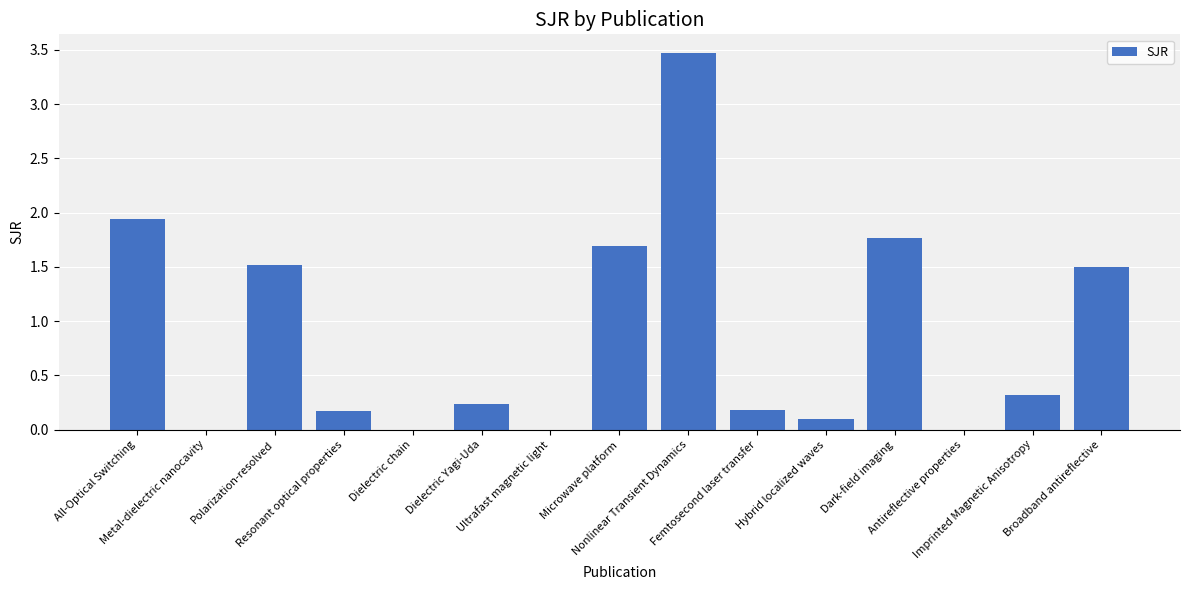

What is the sum of all values?

12.9